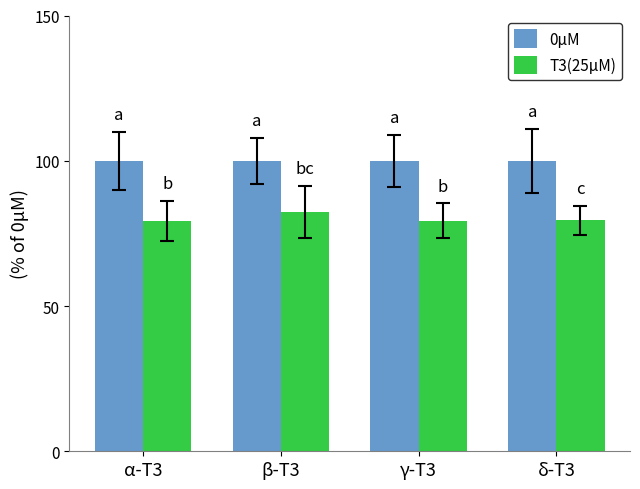

What is the difference between the highest and lowest values at δ-T3?

20.4